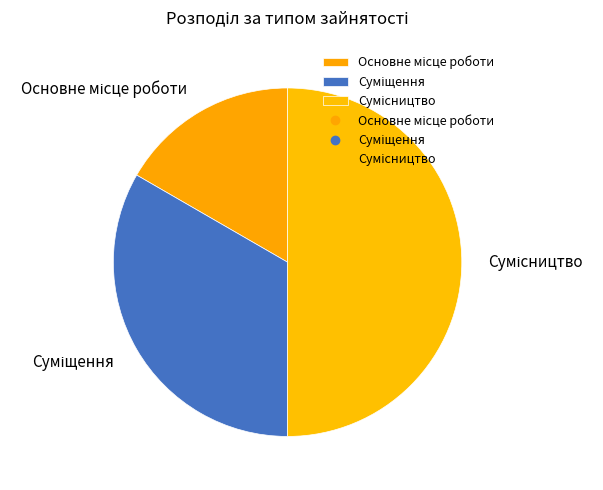

Is Основне місце роботи the majority of the pie?

No